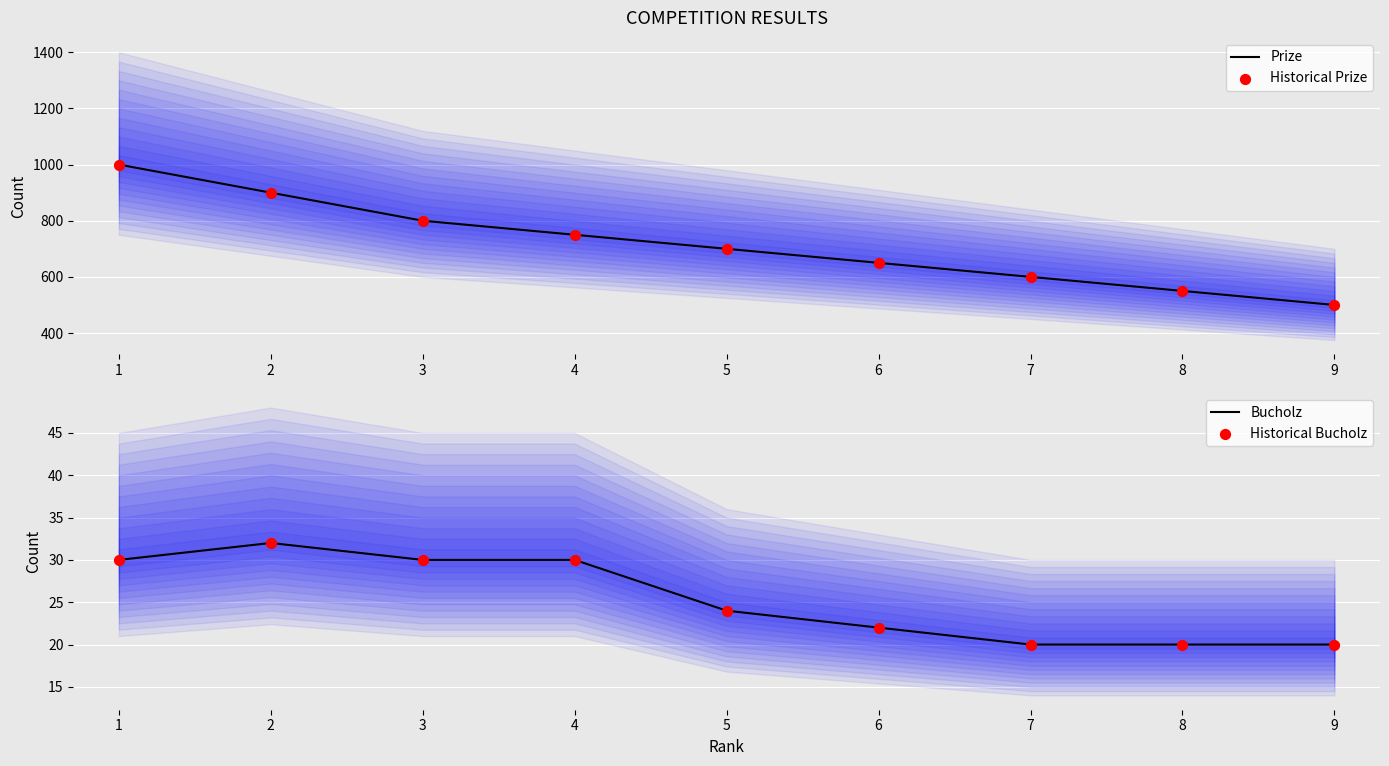

What are all the series names shown in the legend?

Prize, Historical Prize, Bucholz, Historical Bucholz